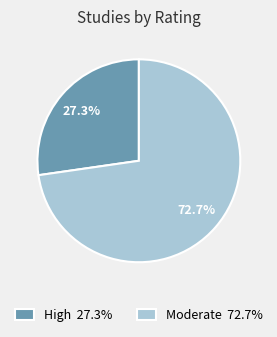

How many slices are in this pie chart?

2